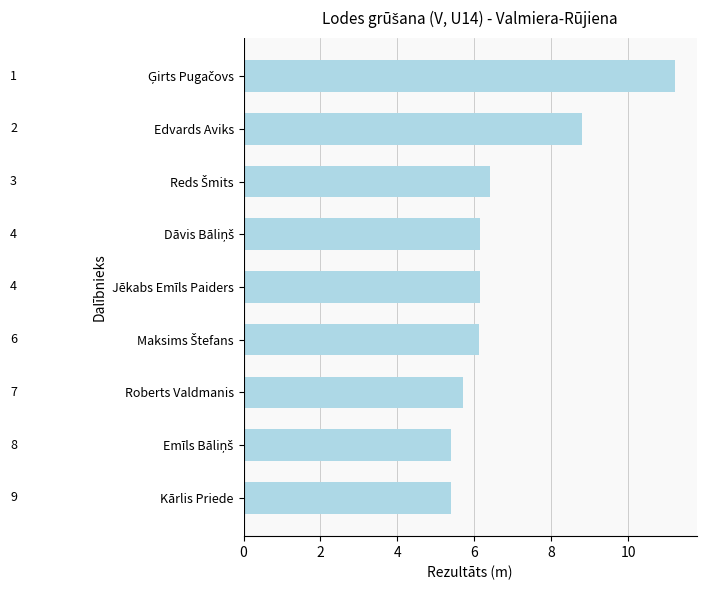

The chart shows a value of 14.3 at Edvards Aviks. True or false?

False